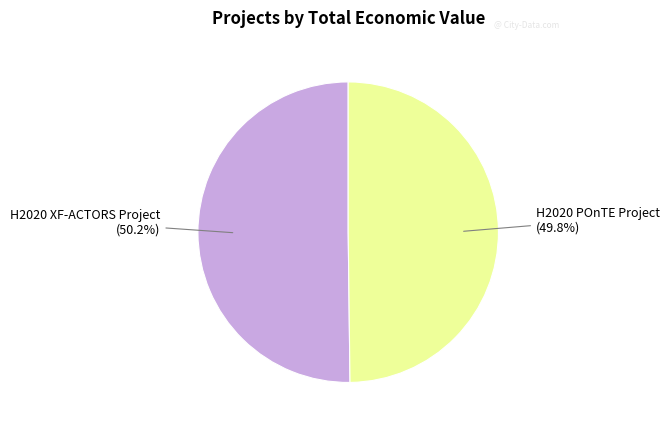

What is the ratio of the value at H2020 XF-ACTORS Project to the value at H2020 POnTE Project?

1.0